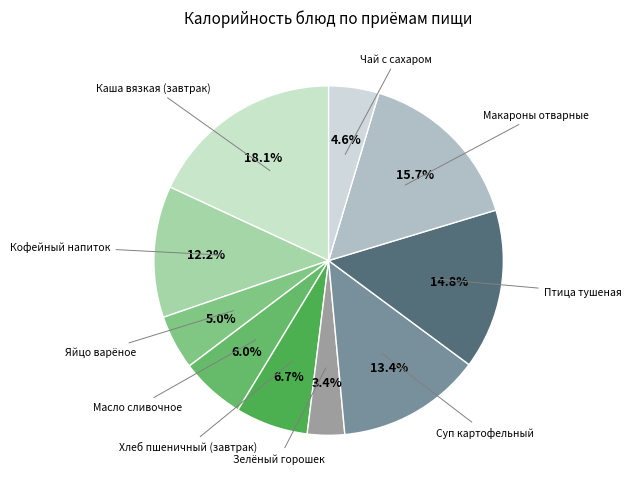

How many slices are in this pie chart?

10